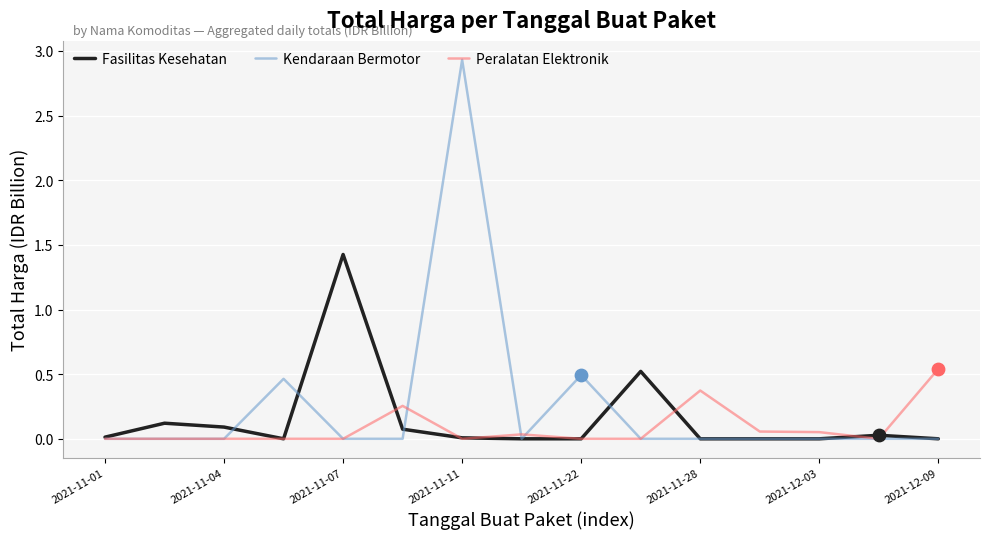

At how many categories does at least one series exceed 1?

2